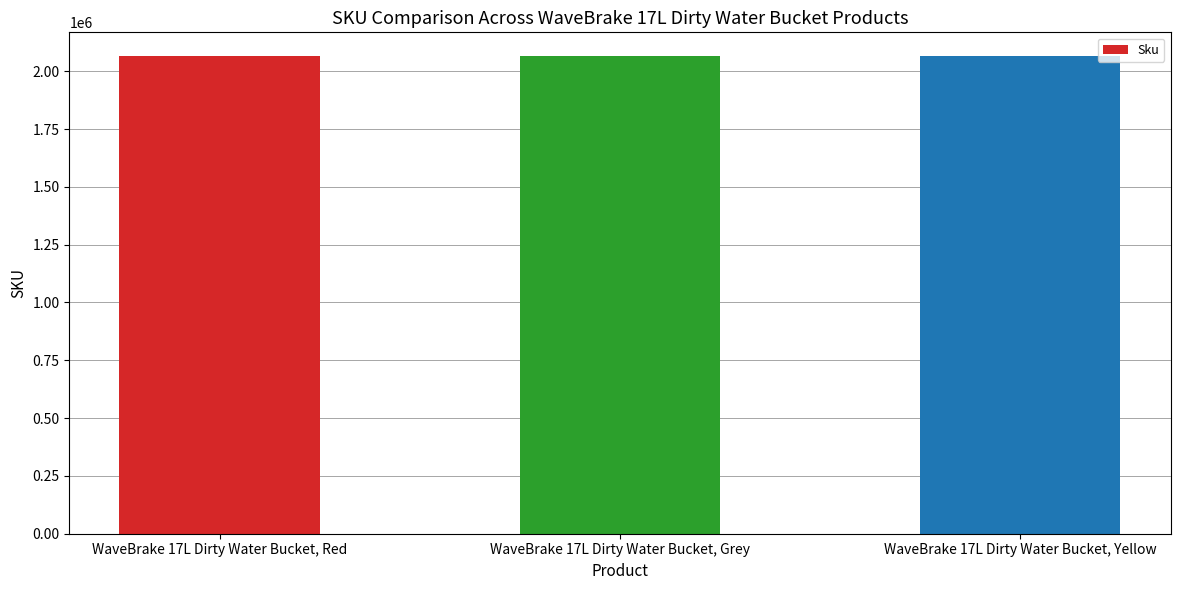

What is the difference between the maximum and second lowest values?

1